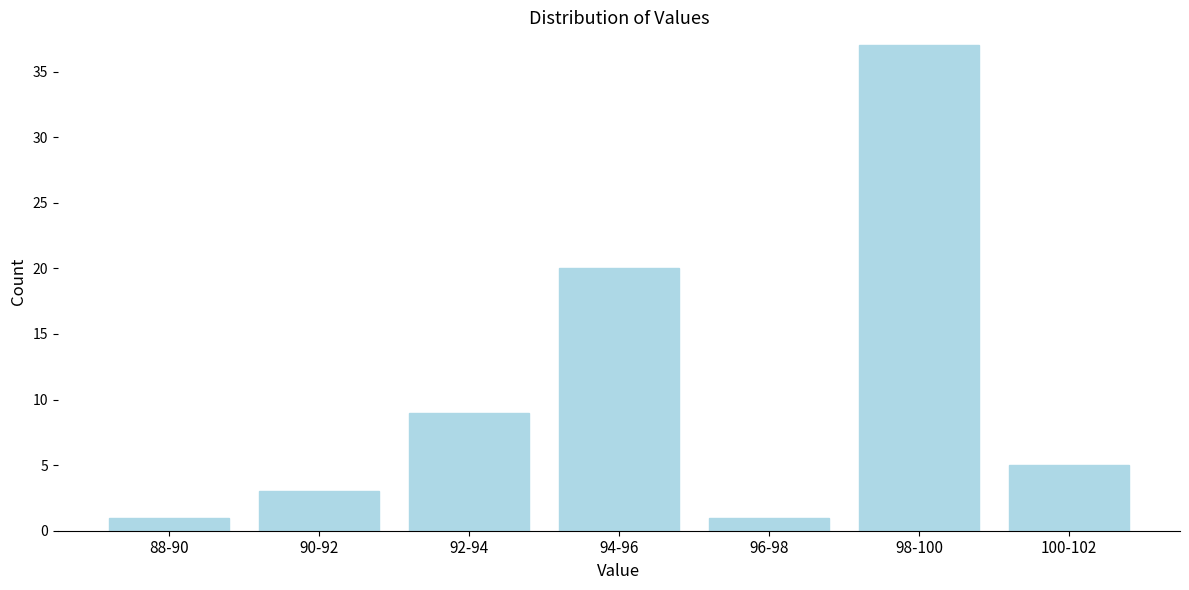

Reading left to right, transcribe all the data shown in this chart.

1	3	9	20	1	37	5